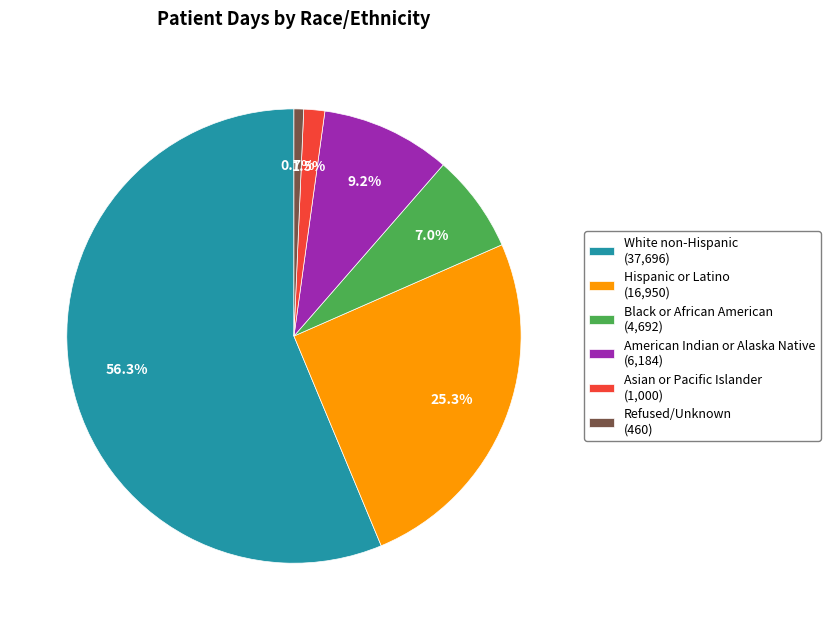

Which category has the smallest portion of the pie?

Refused/Unknown